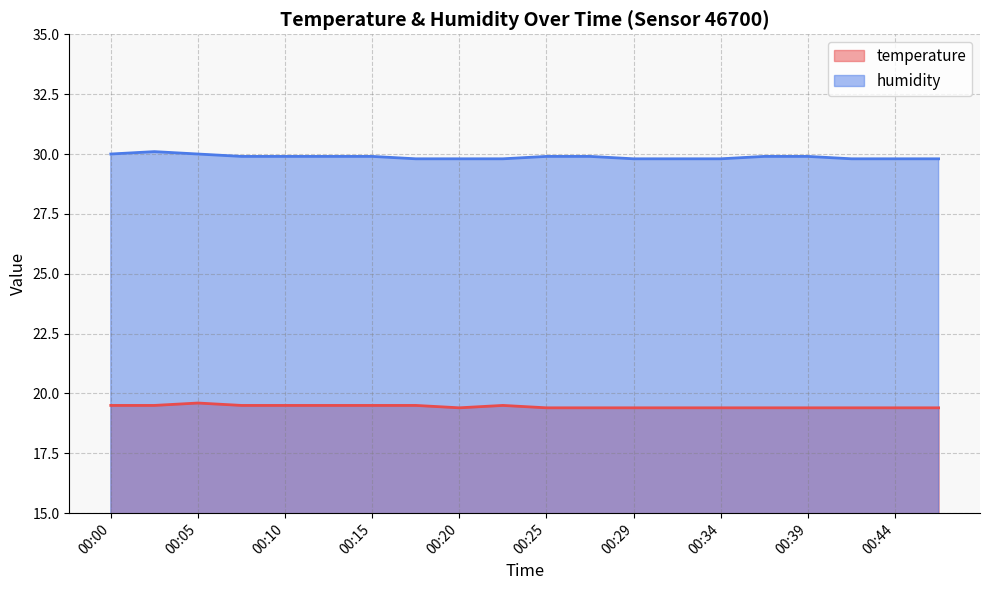

What value does the temperature series have at 00:12?

19.5